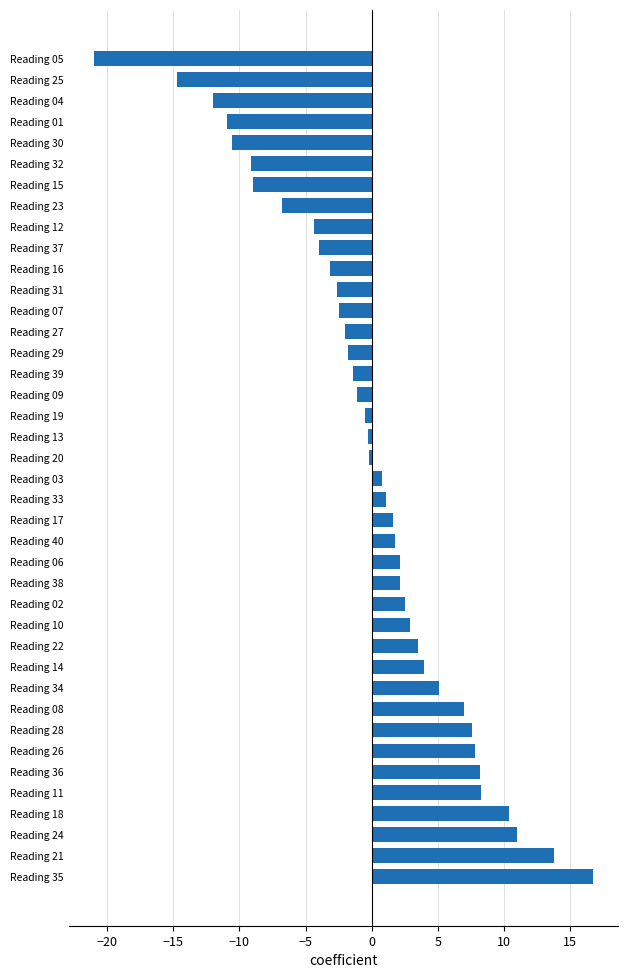

The value at Reading 34 is 5.1. True or false?

True